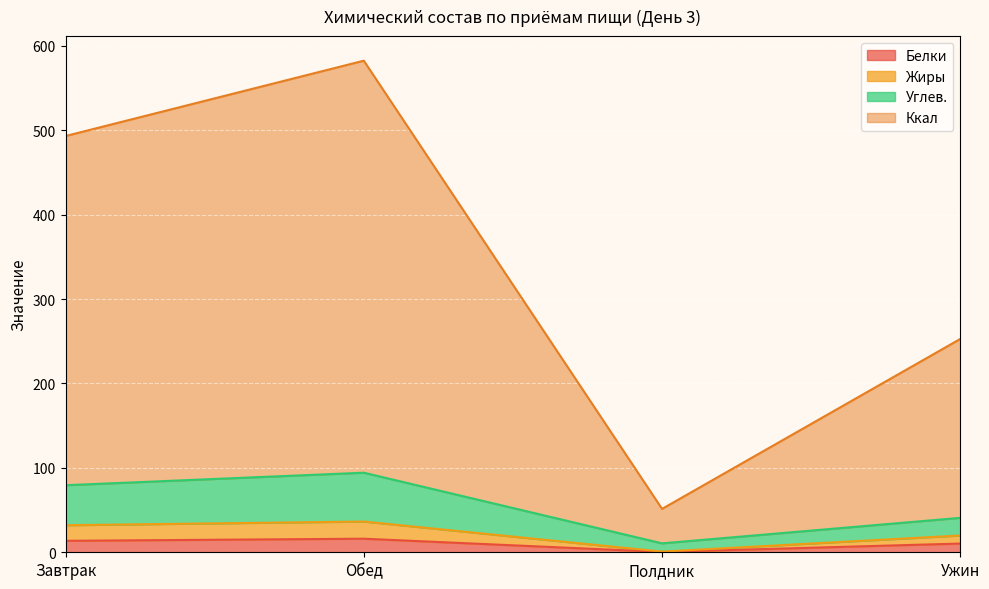

How many distinct data groups are displayed?

4